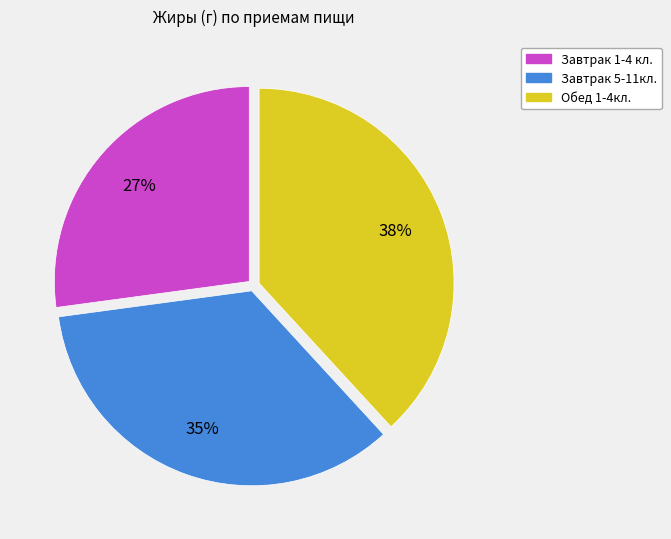

To the nearest percent, what is the difference between the Обед 1-4кл. and Завтрак 1-4 кл. slice percentages?

11%